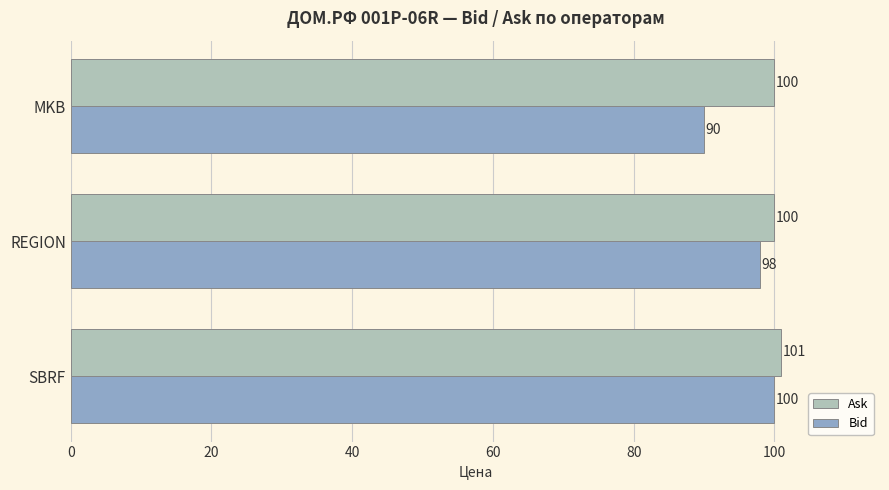

Count the number of categories in the chart.

3